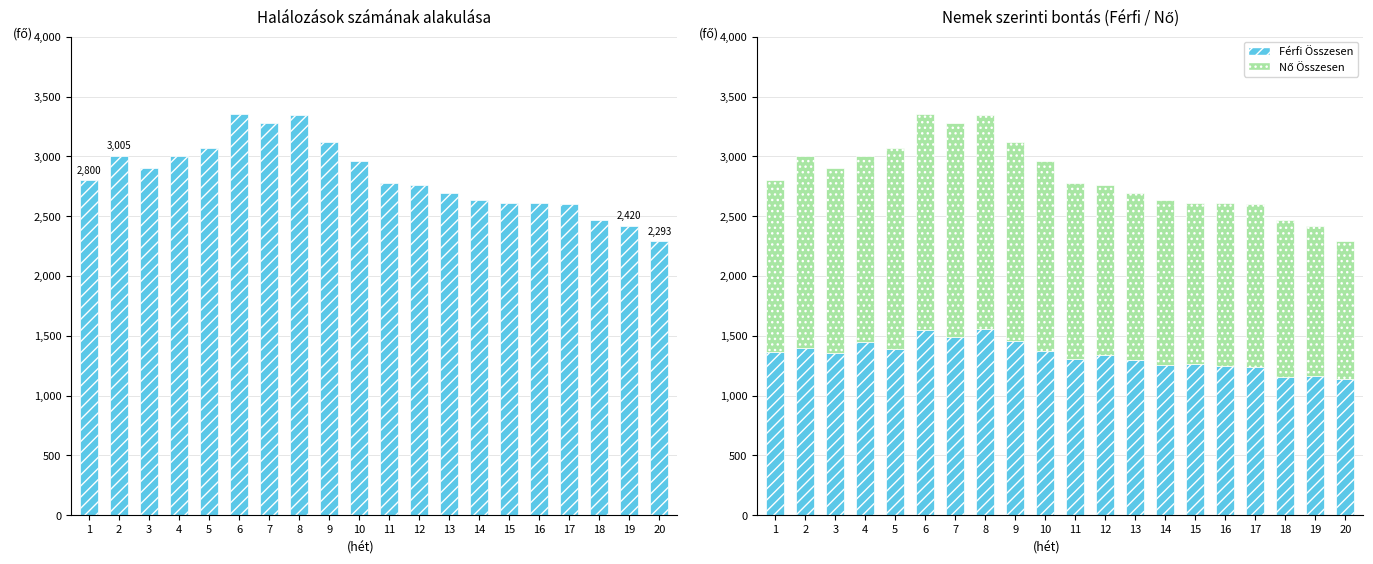

What is the total value across all series at 10?

5924